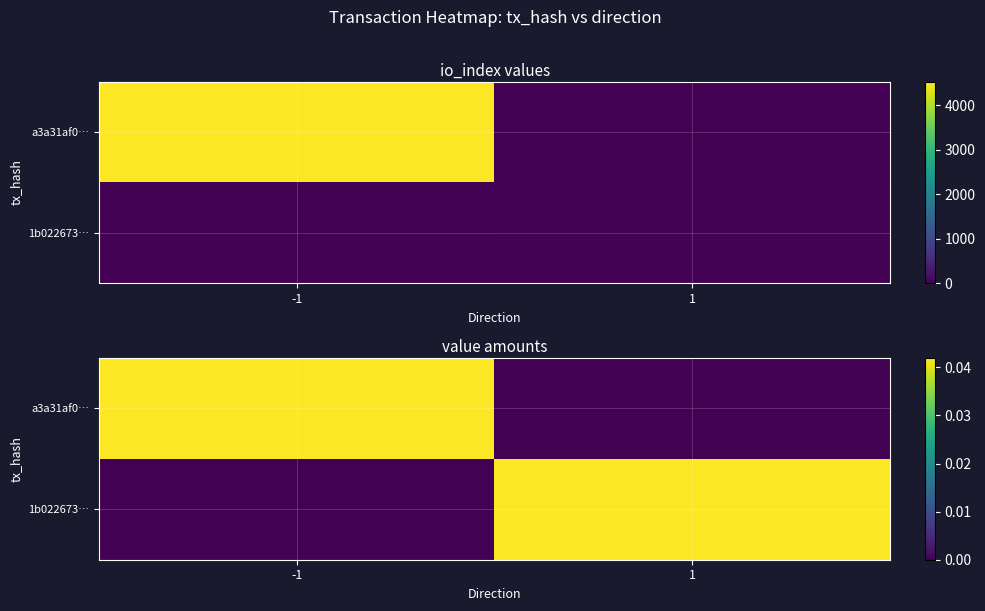

Which category has the lowest value in the a3a31af0… series?

1